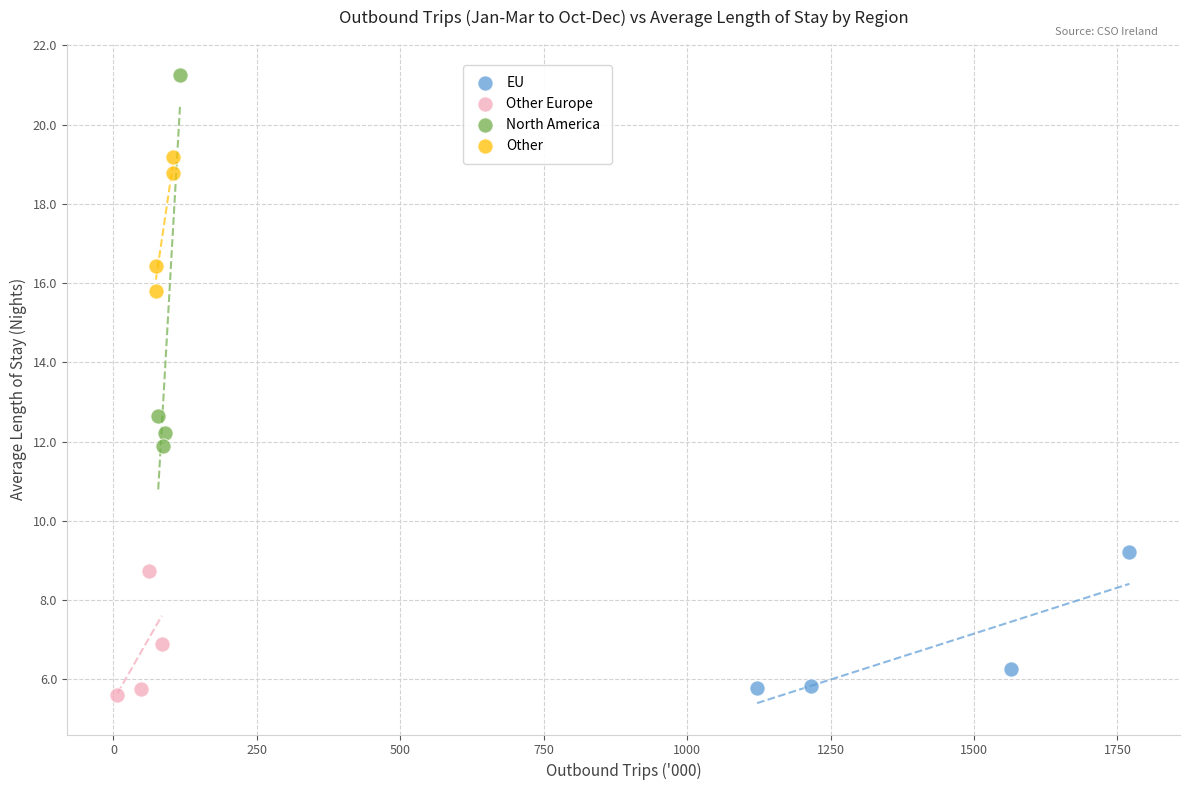

Which series has the widest spread of Y values?

North America